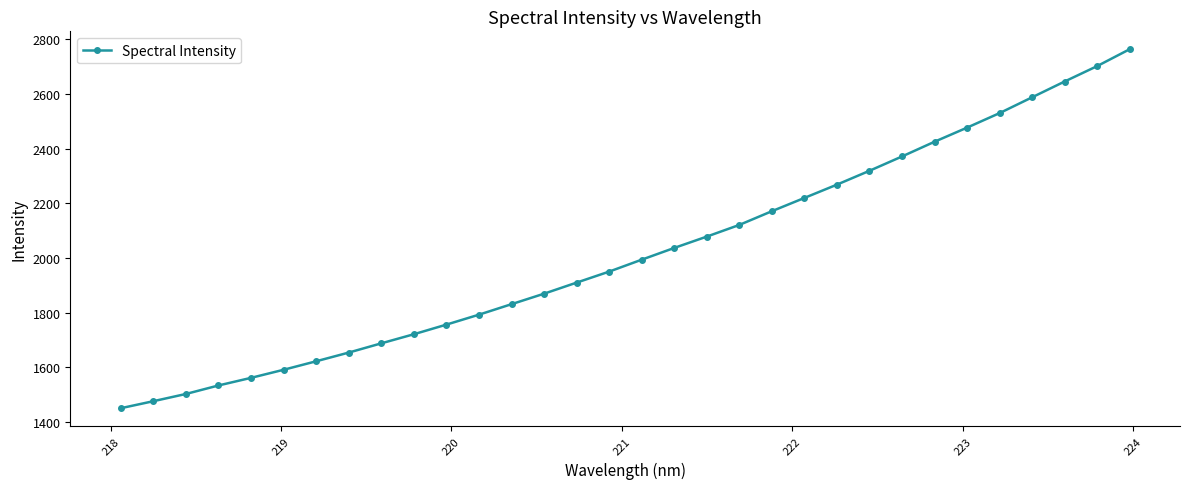

True or false: the data has more than 2 interior local peaks.

False